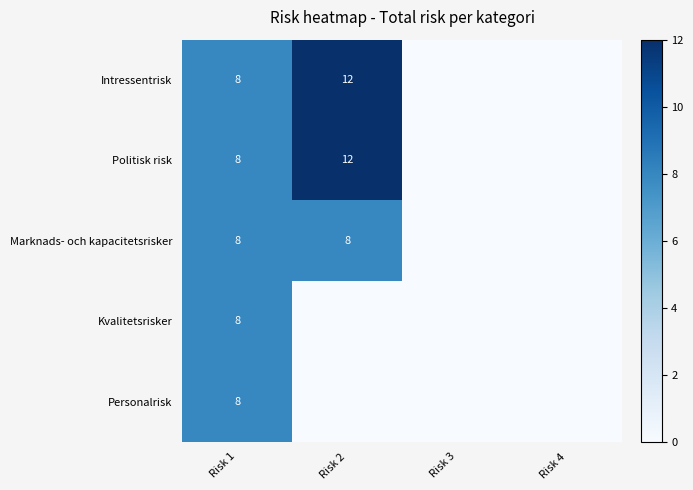

At which category is the sum across all series the highest?

Risk 1